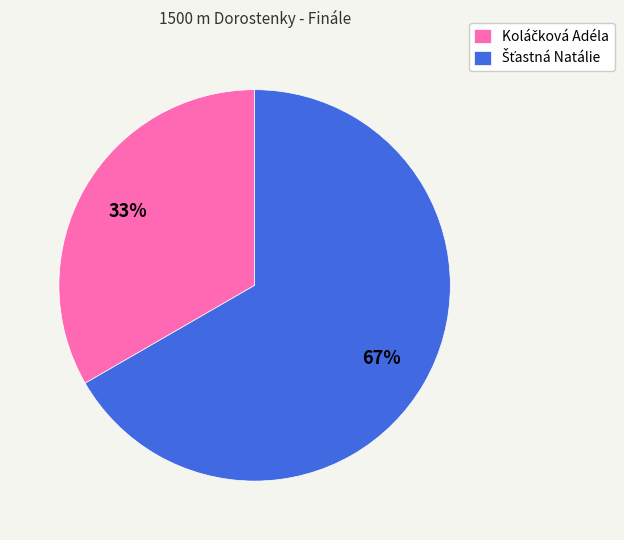

Count the number of slices in the pie.

2